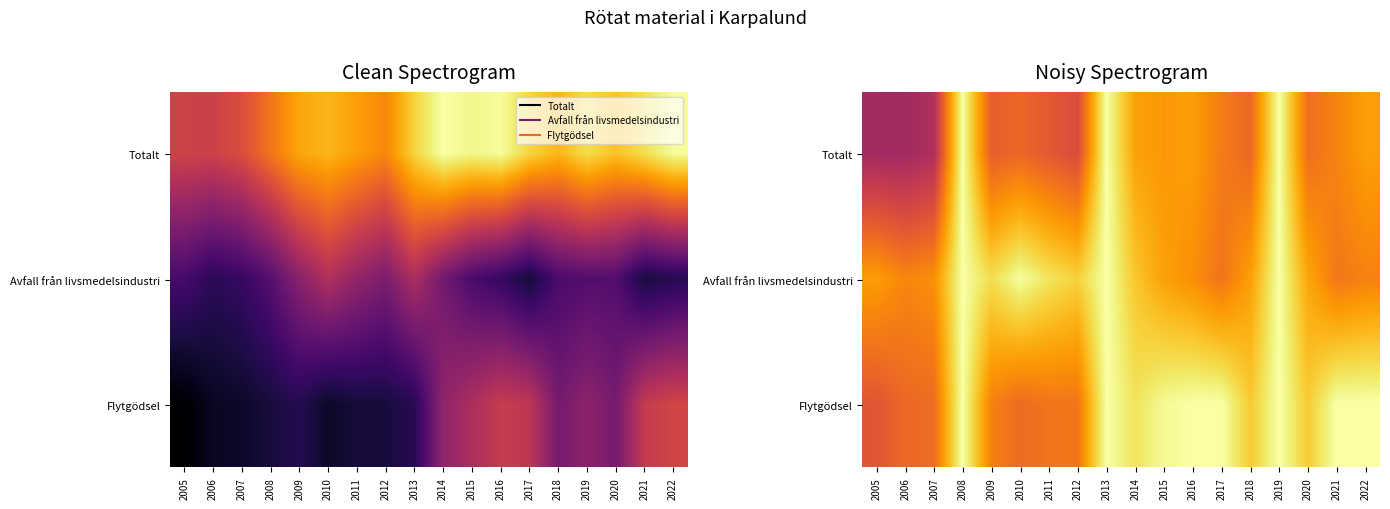

Is the value of Totalt at 2014 greater than the value of Flytgödsel at 2017?

No